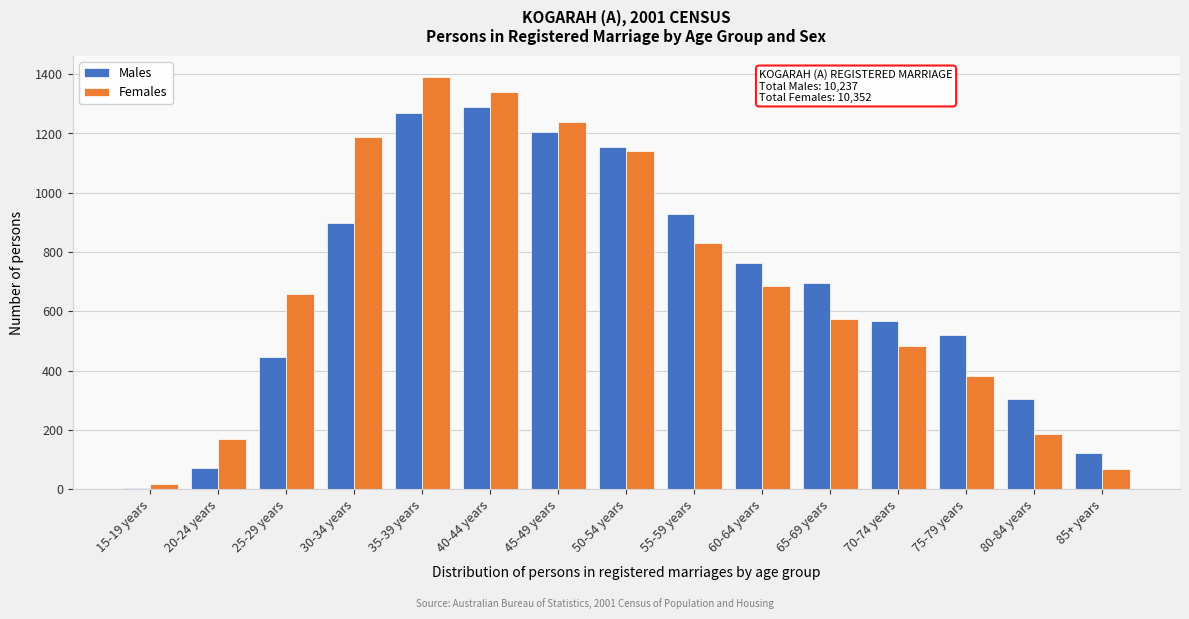

Reading left to right, list all the values displayed in this chart.

Males: 15-19 years=4	20-24 years=70	25-29 years=447	30-34 years=899	35-39 years=1269	40-44 years=1289	45-49 years=1204	50-54 years=1154	55-59 years=929	60-64 years=764	65-69 years=695	70-74 years=568	75-79 years=519	80-84 years=303	85+ years=123
Females: 15-19 years=17	20-24 years=170	25-29 years=658	30-34 years=1188	35-39 years=1392	40-44 years=1340	45-49 years=1239	50-54 years=1141	55-59 years=831	60-64 years=685	65-69 years=573	70-74 years=483	75-79 years=381	80-84 years=186	85+ years=68